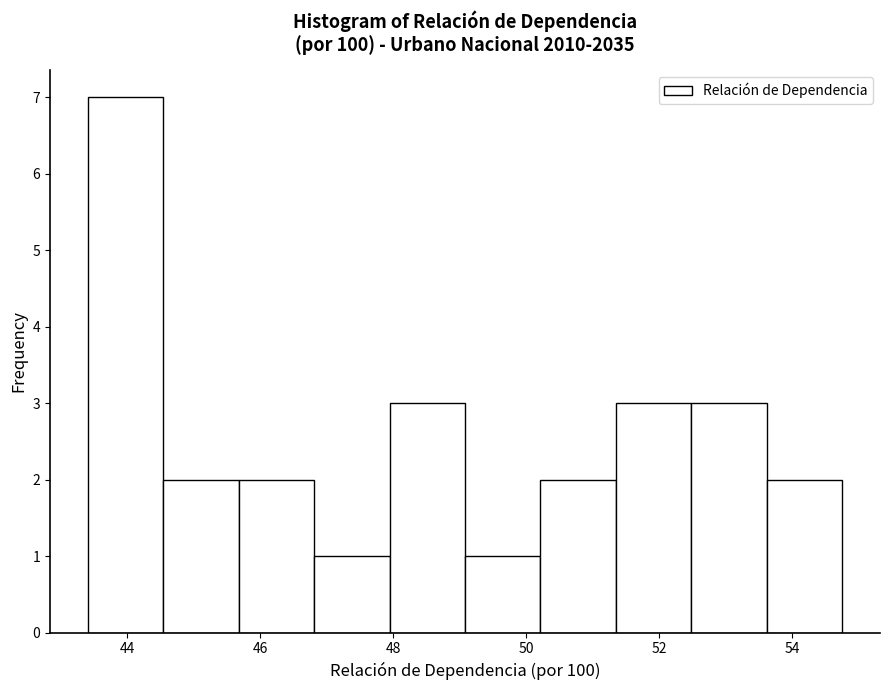

Which range on the x-axis has the tallest bar?

43.4 to 44.6